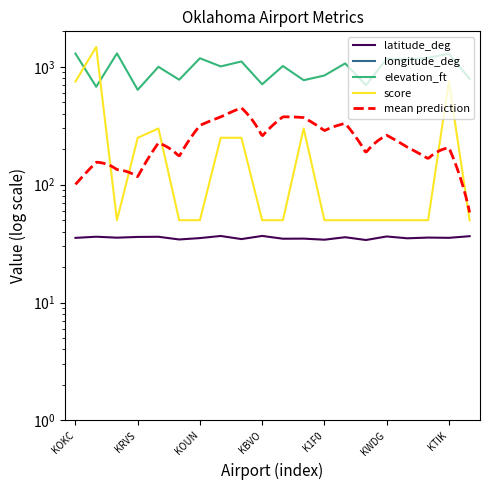

True or false: score has a value of 510.5 at KSWO.

False